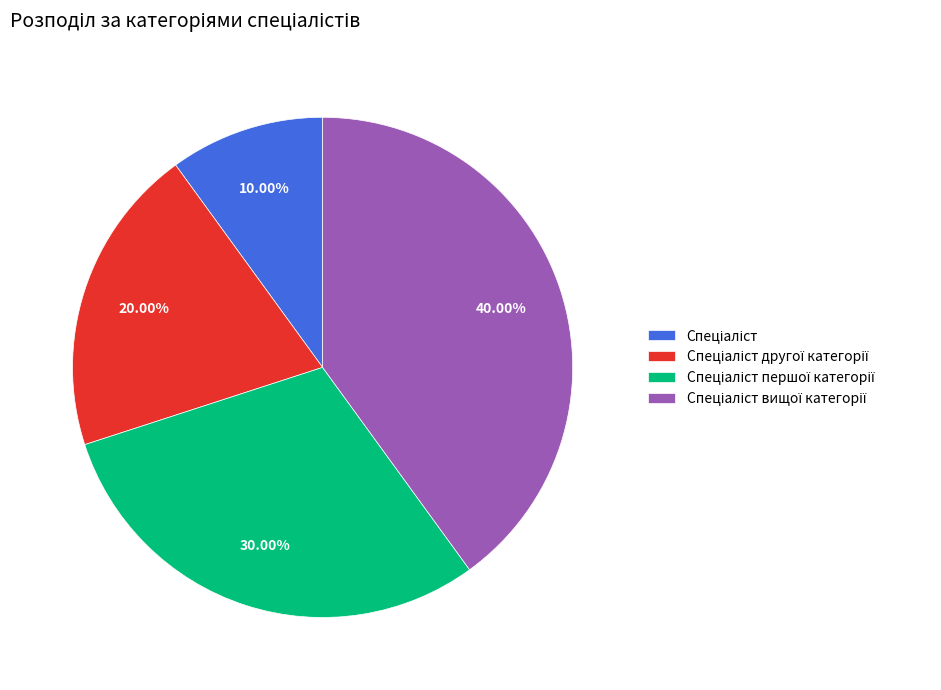

Is there any slice that represents more than half of the pie?

No